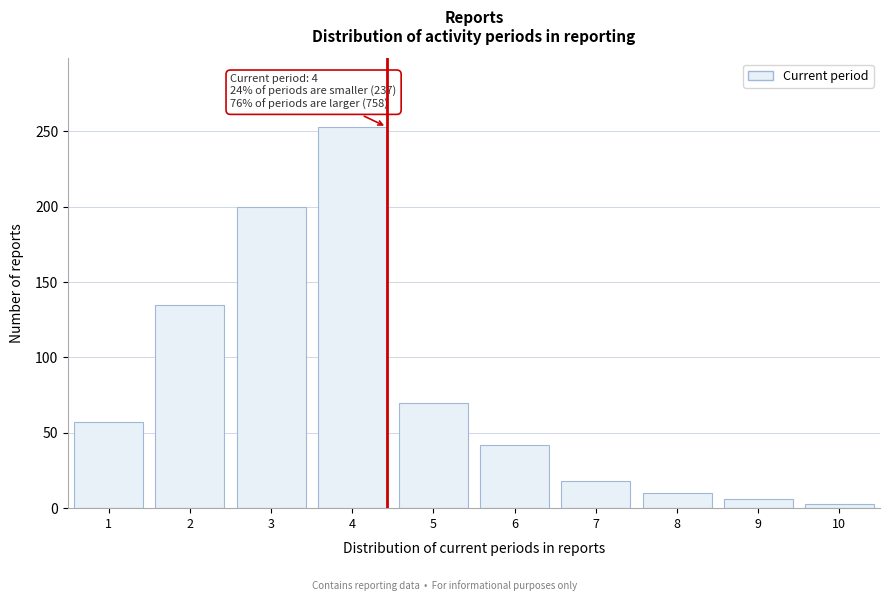

Reading left to right, transcribe all the data shown in this chart.

1=57	2=135	3=200	4=253	5=70	6=42	7=18	8=10	9=6	10=3